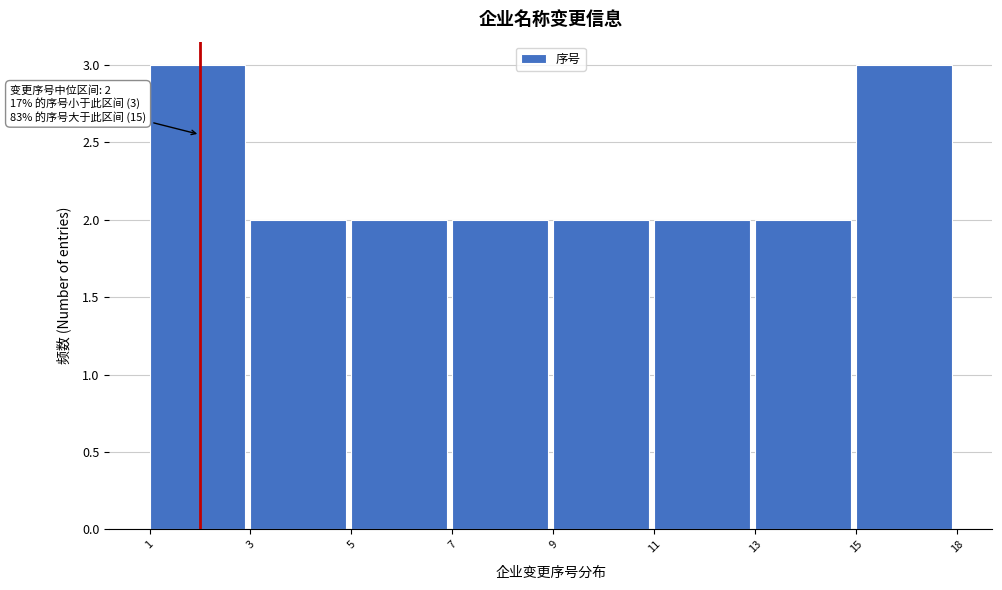

Reading left to right, extract all data points from this chart.

1=3	3=2	5=2	7=2	9=2	11=2	13=2	15=3